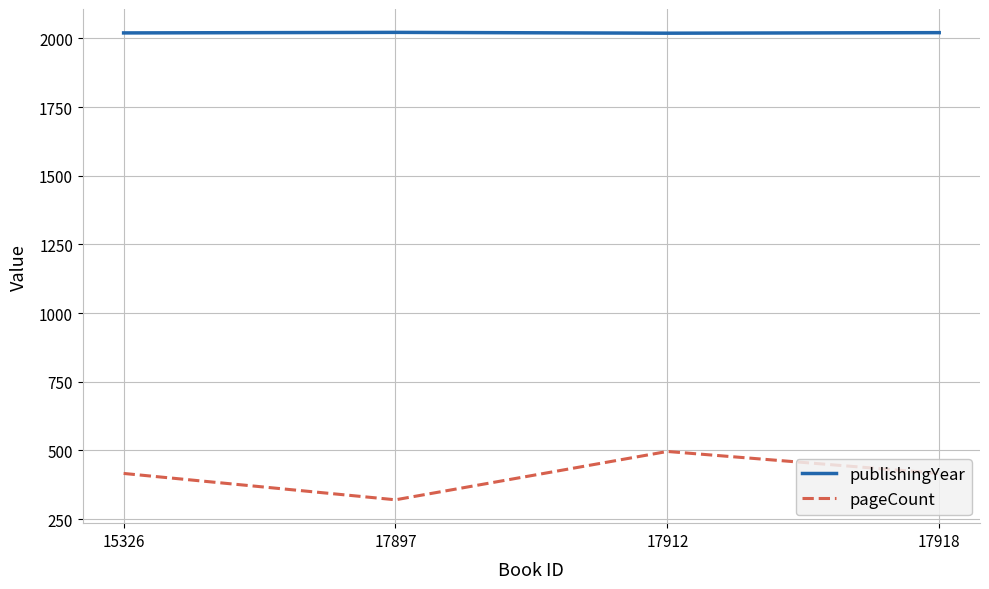

What is the smallest value displayed?

320